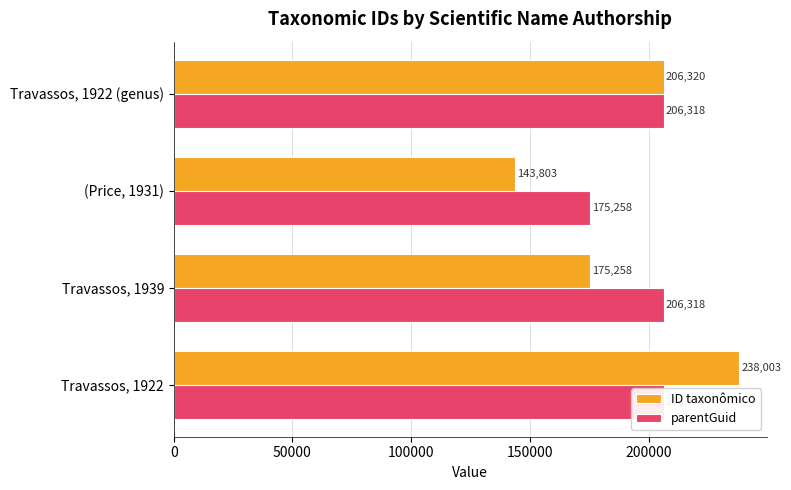

What is the sum of all parentGuid values?

794214